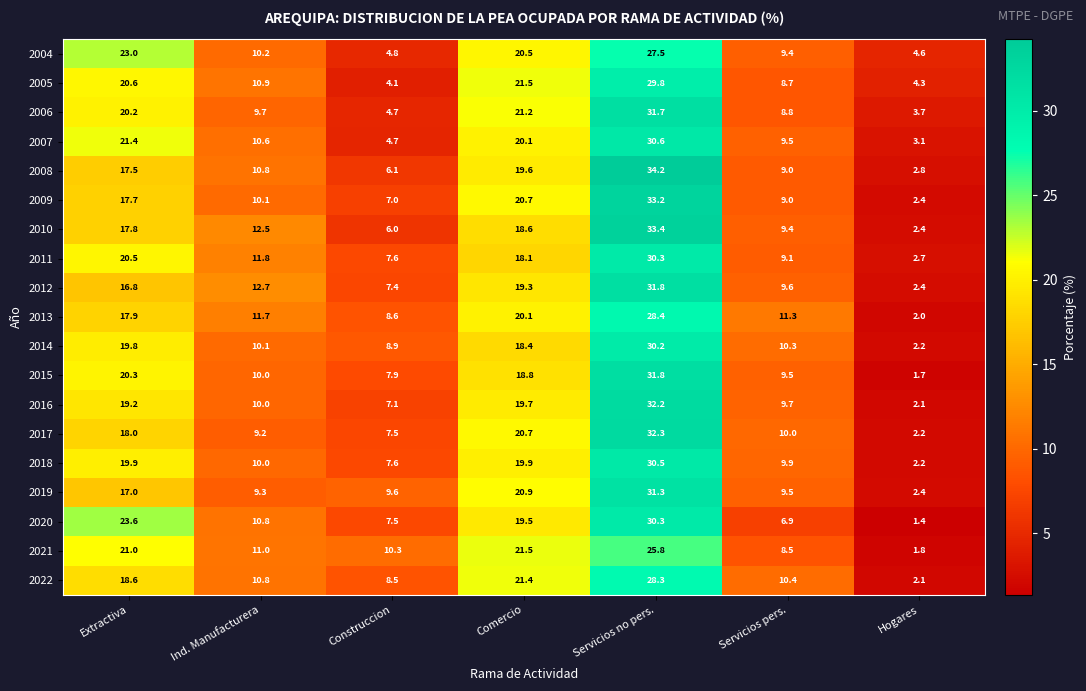

True or false: 2009 has a value of 13.9 at Ind. Manufacturera.

False